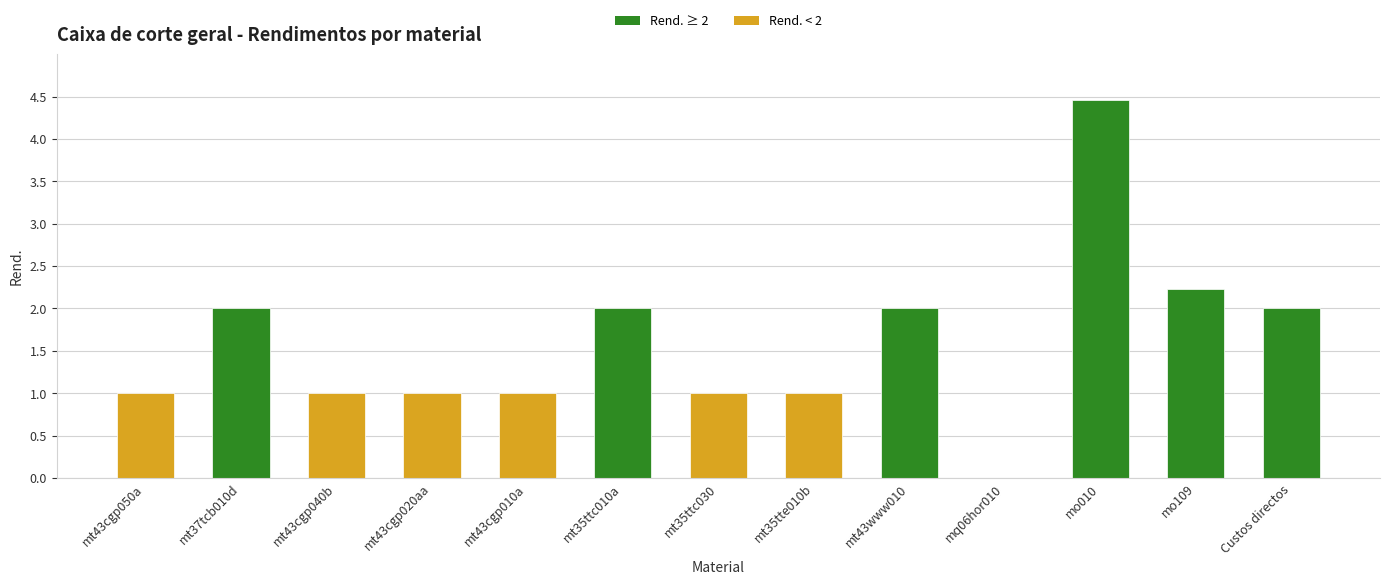

Which category has the highest value across all series?

mo010